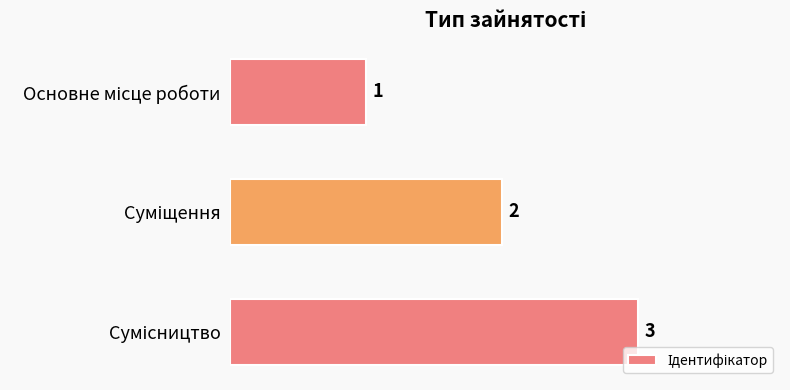

What is the sum of all values?

6